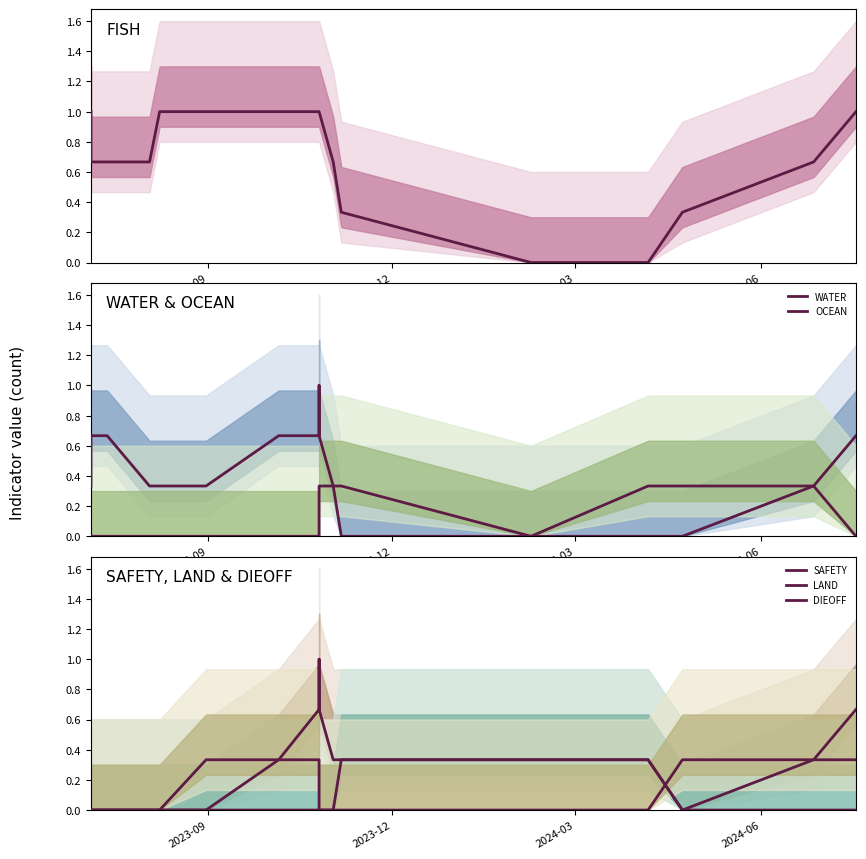

Which series has the largest total across all categories?

FISH